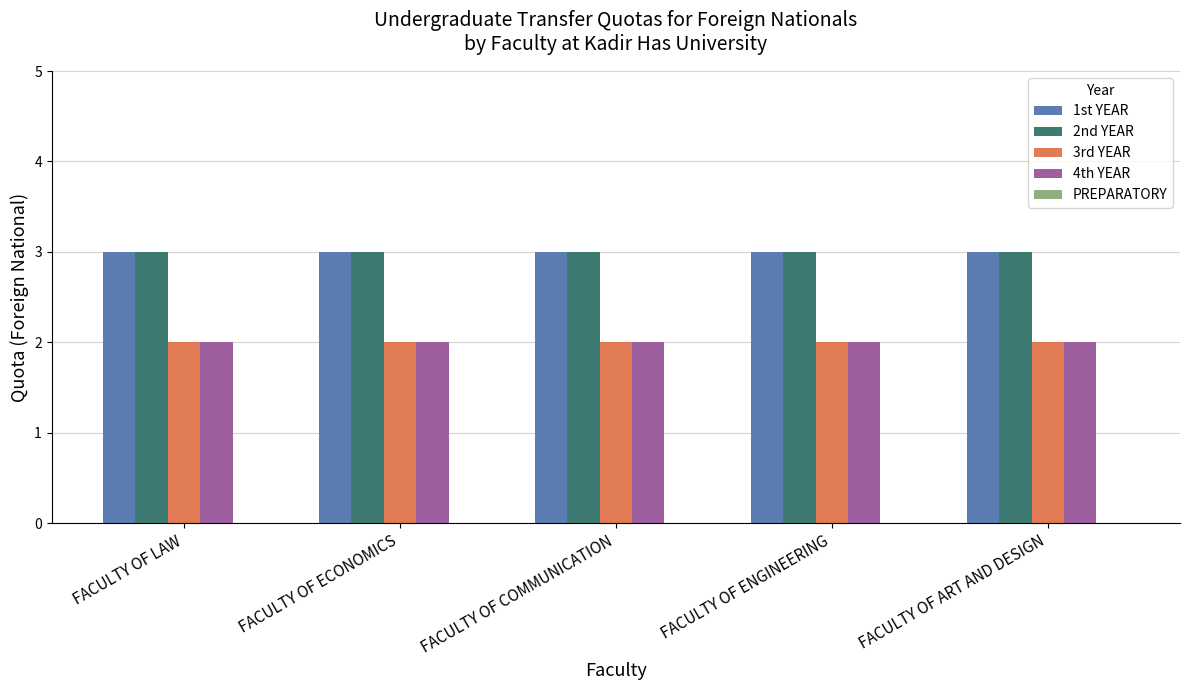

What is the sum of all 1st YEAR values?

15